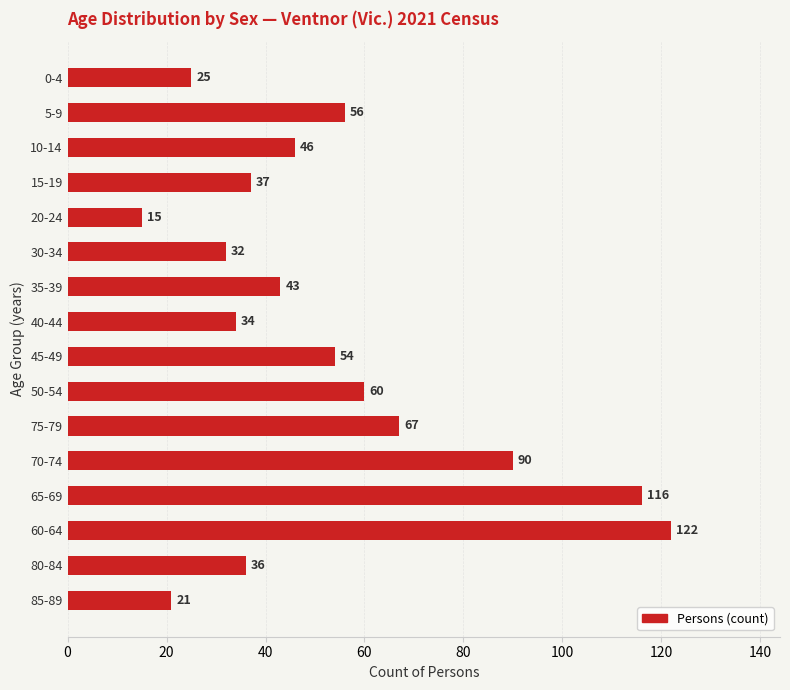

The value at 80-84 is 56. True or false?

False